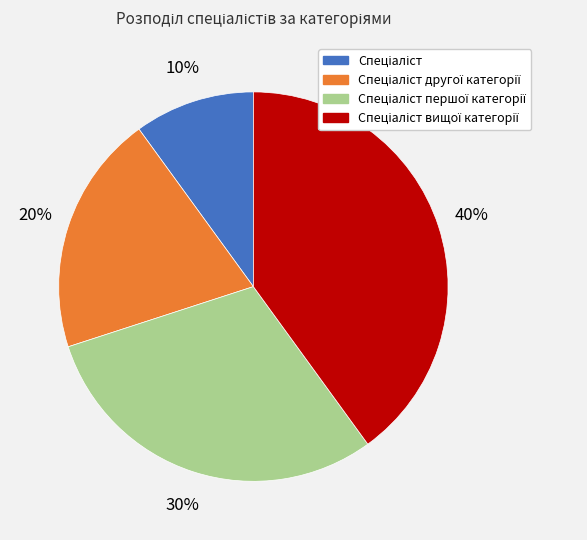

Is there any slice that represents more than half of the pie?

No